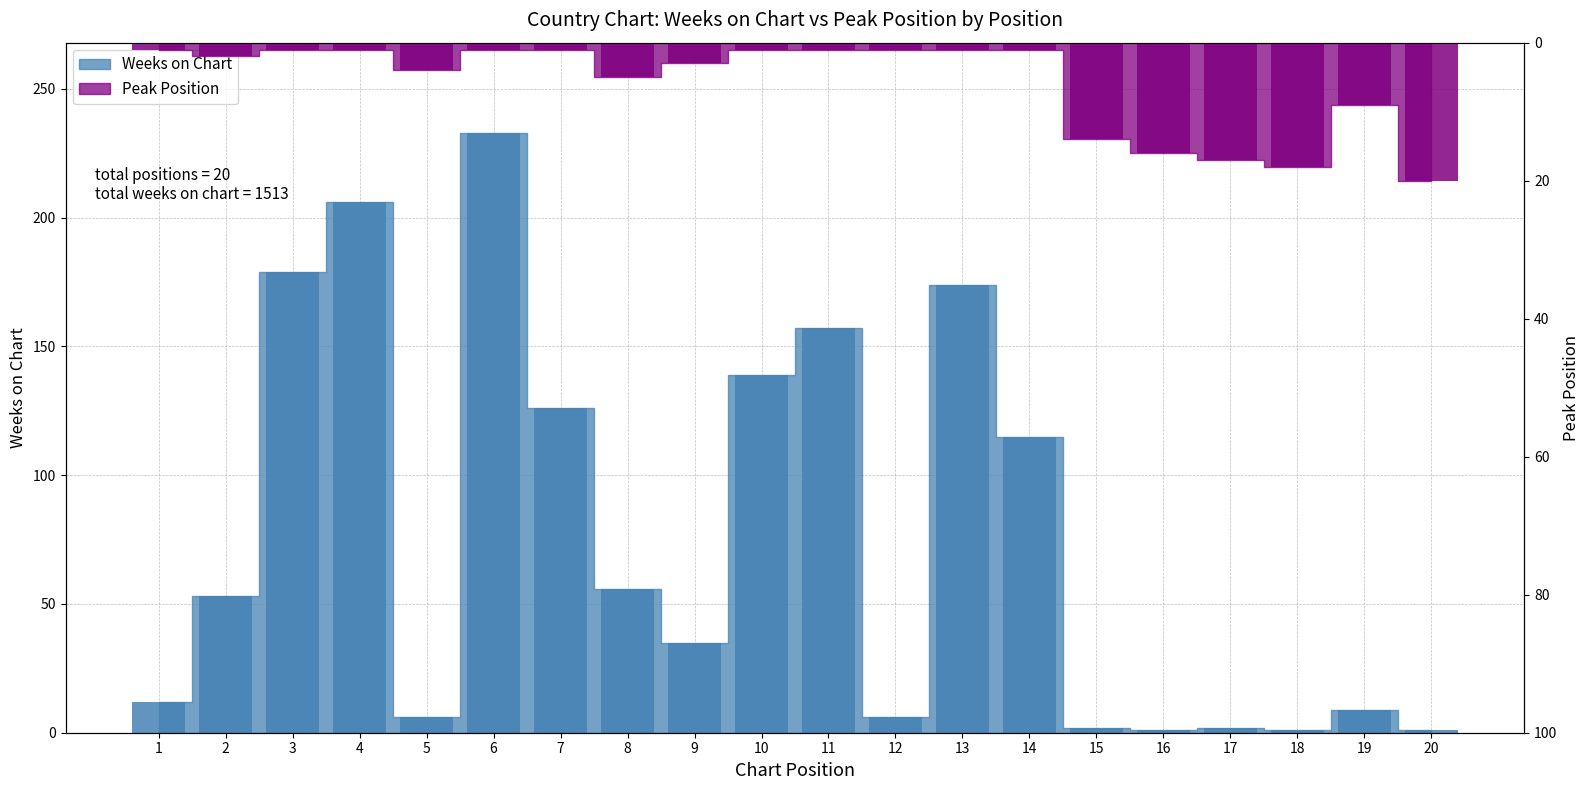

Reading left to right, what are all the values shown in this chart?

Weeks on Chart: 1=12	2=53	3=179	4=206	5=6	6=233	7=126	8=56	9=35	10=139	11=157	12=6	13=174	14=115	15=2	16=1	17=2	18=1	19=9	20=1
Peak Position: 1=1	2=2	3=1	4=1	5=4	6=1	7=1	8=5	9=3	10=1	11=1	12=1	13=1	14=1	15=14	16=16	17=17	18=18	19=9	20=20